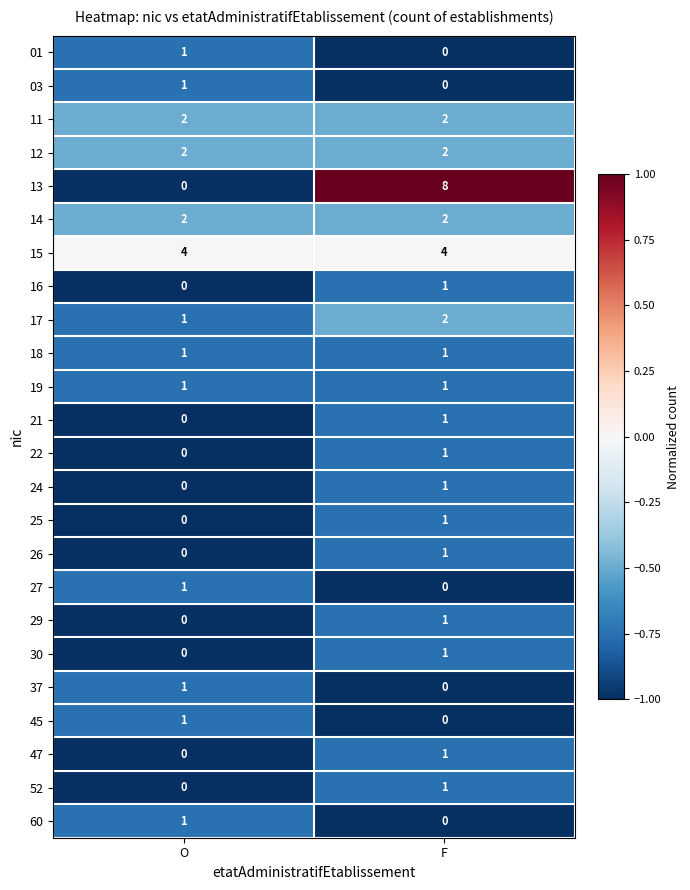

At which category does the chart reach its peak across all series?

F